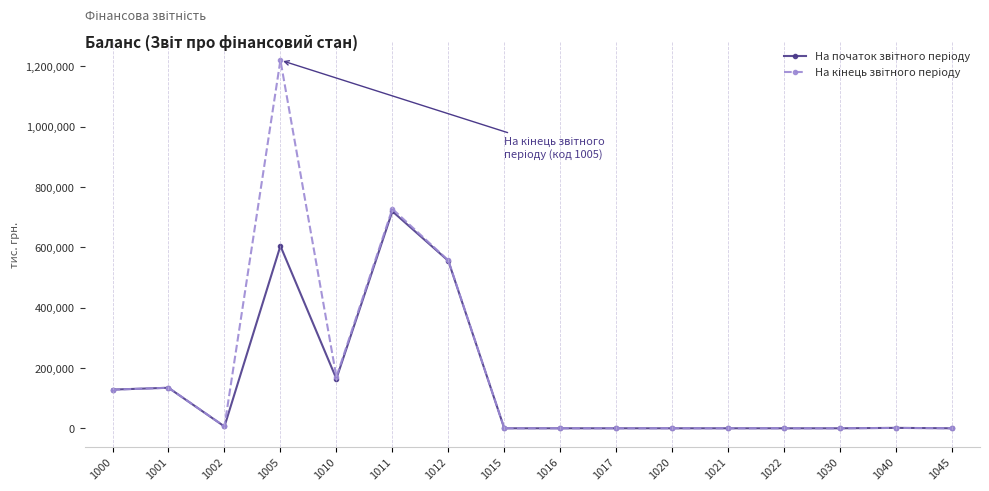

At which category is the sum across all series the highest?

1005